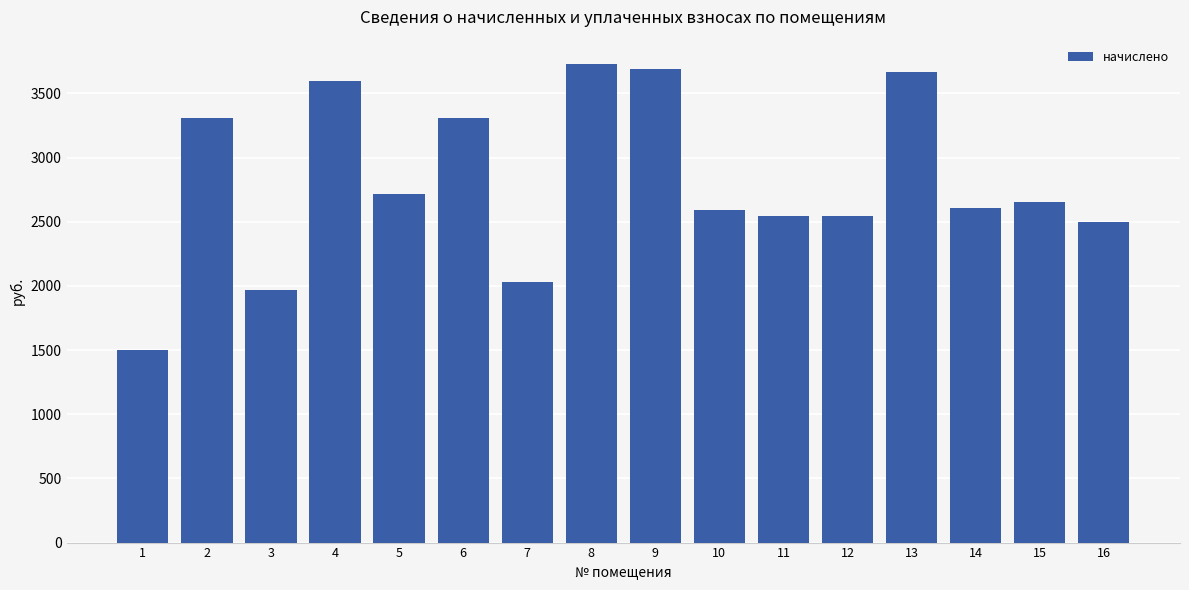

What is the sum of all values?

44957.8